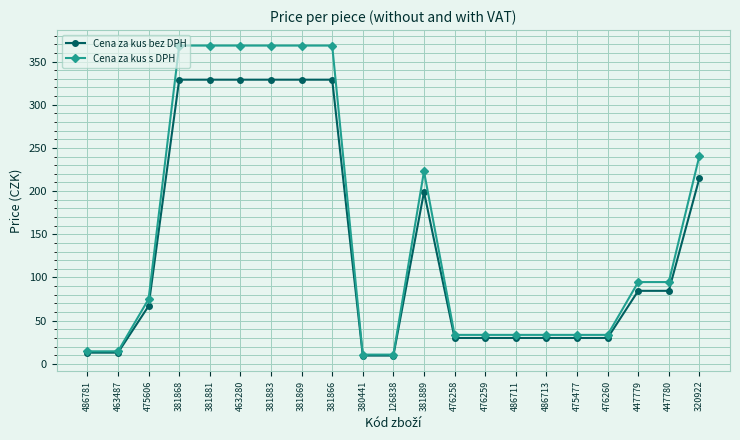

What is the maximum value shown in the chart?

368.5